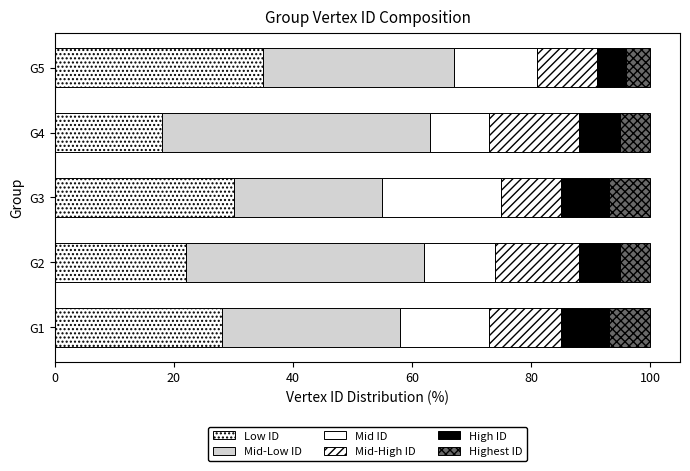

Count the number of categories in the chart.

5